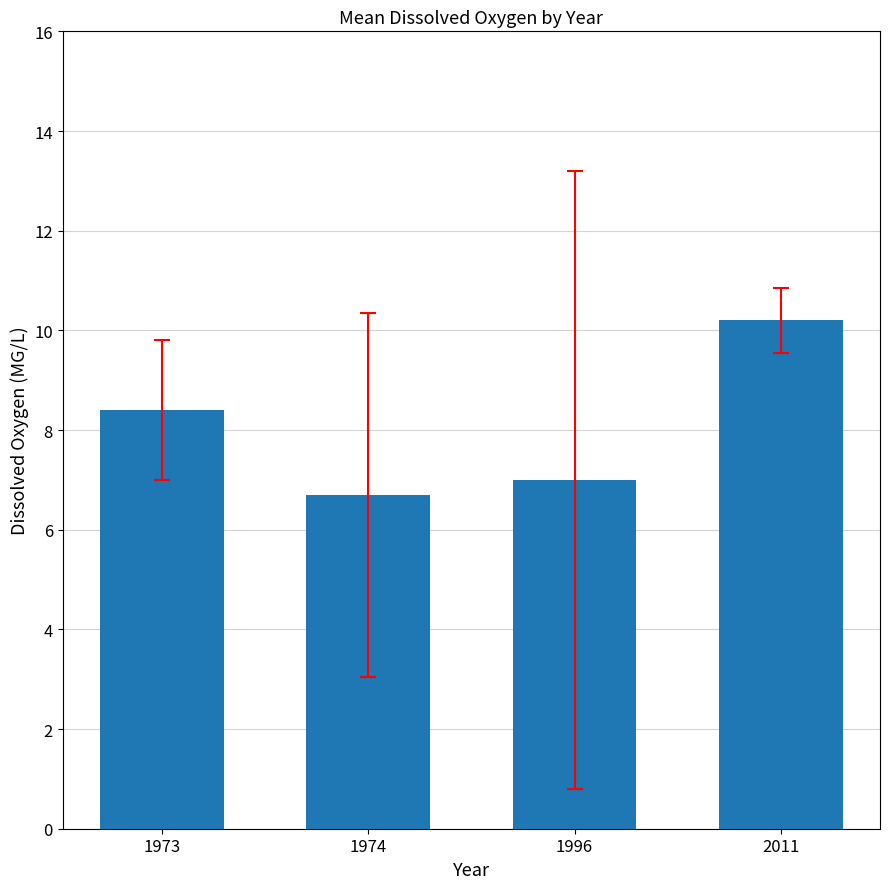

How many series are shown in this chart?

1